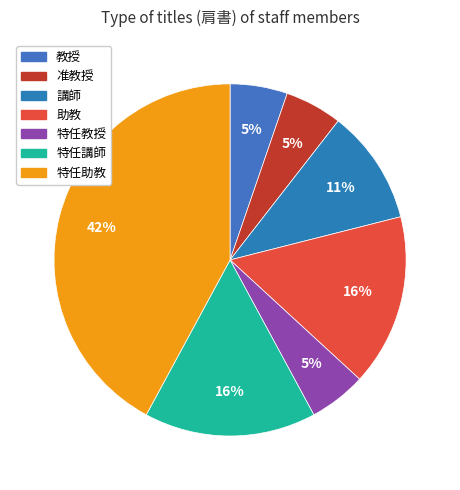

Which category has the biggest portion of the pie?

特任助教